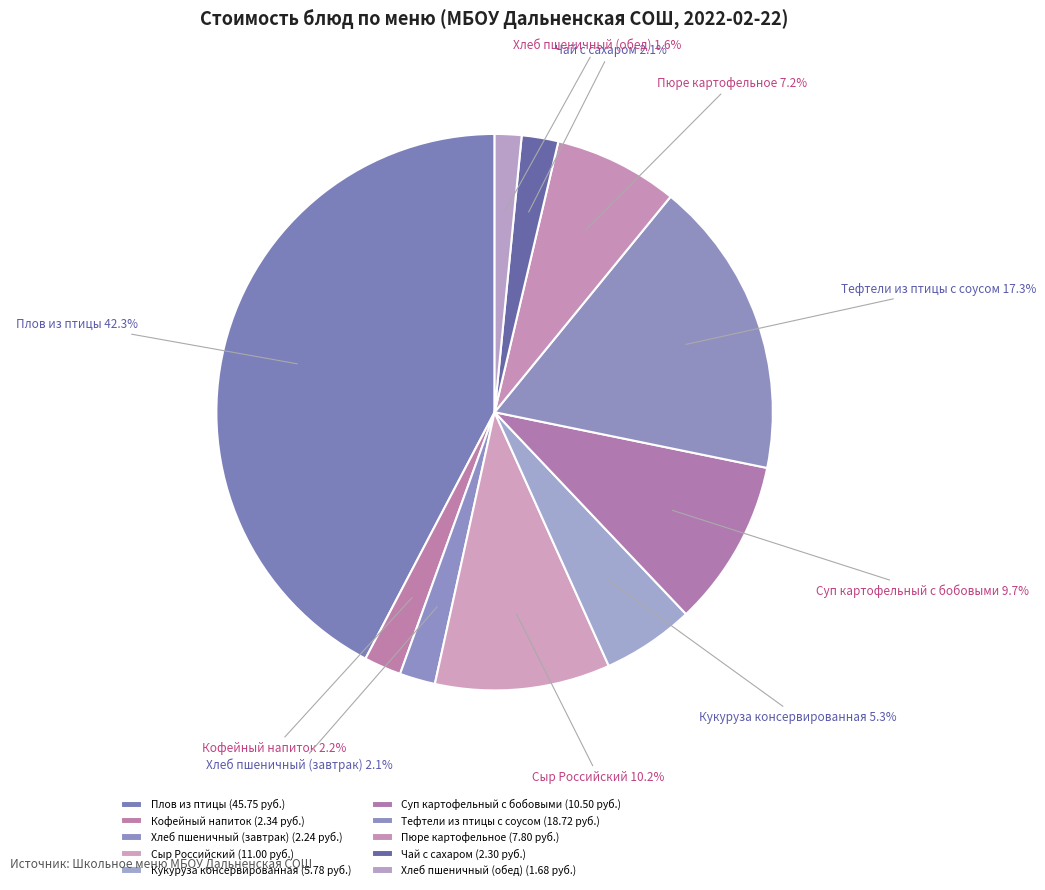

Which slice is the smallest?

Хлеб пшеничный (обед)